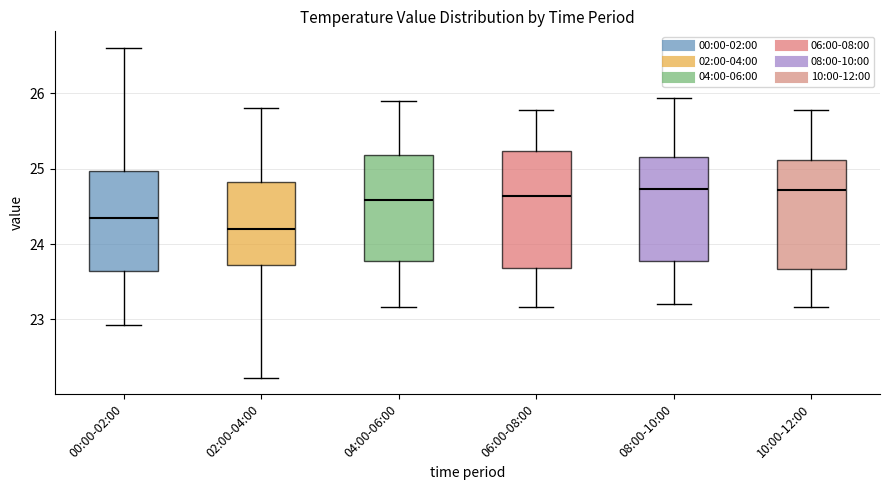

Where does the lower whisker of the box for 04:00-06:00 end on the y-axis? The values are not printed on the chart, so give them approximately, as read against the axis.

23.2